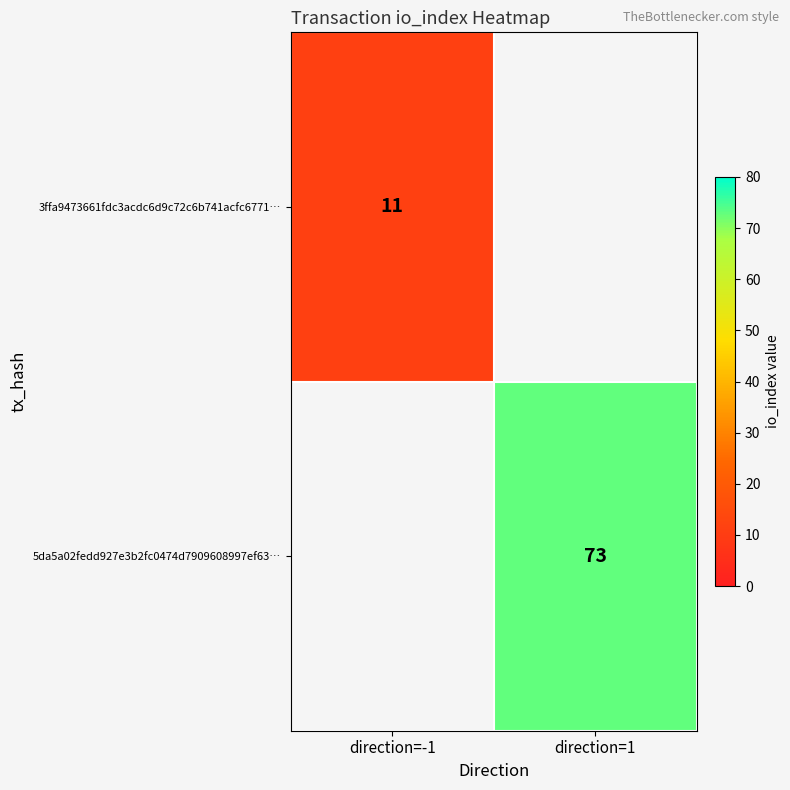

True or false: 3ffa9473661fdc3acdc6d9c72c6b741acfc6771… has a value of 11 at direction=-1.

True